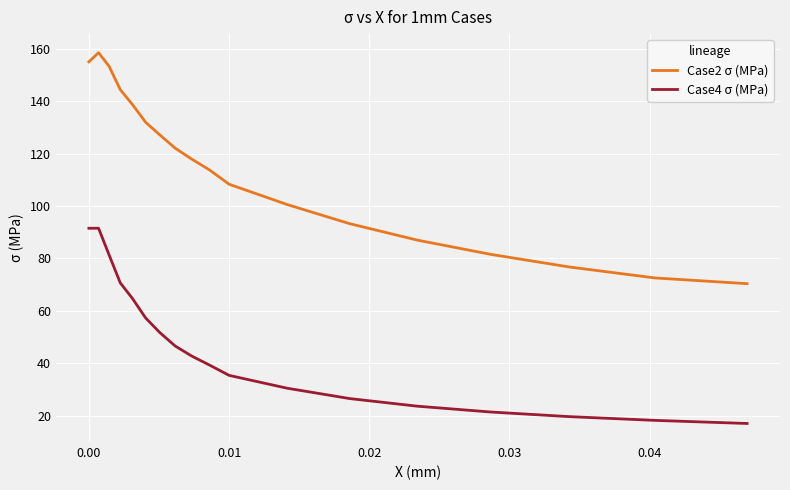

Rank the series by their maximum value, from lowest to highest.

Case4 σ (MPa), Case2 σ (MPa)